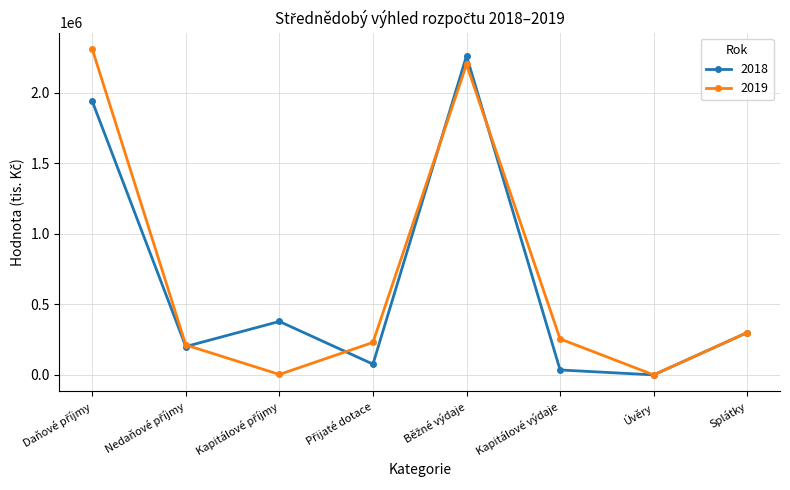

Is it true that 2018 equals 0 at Úvěry?

True